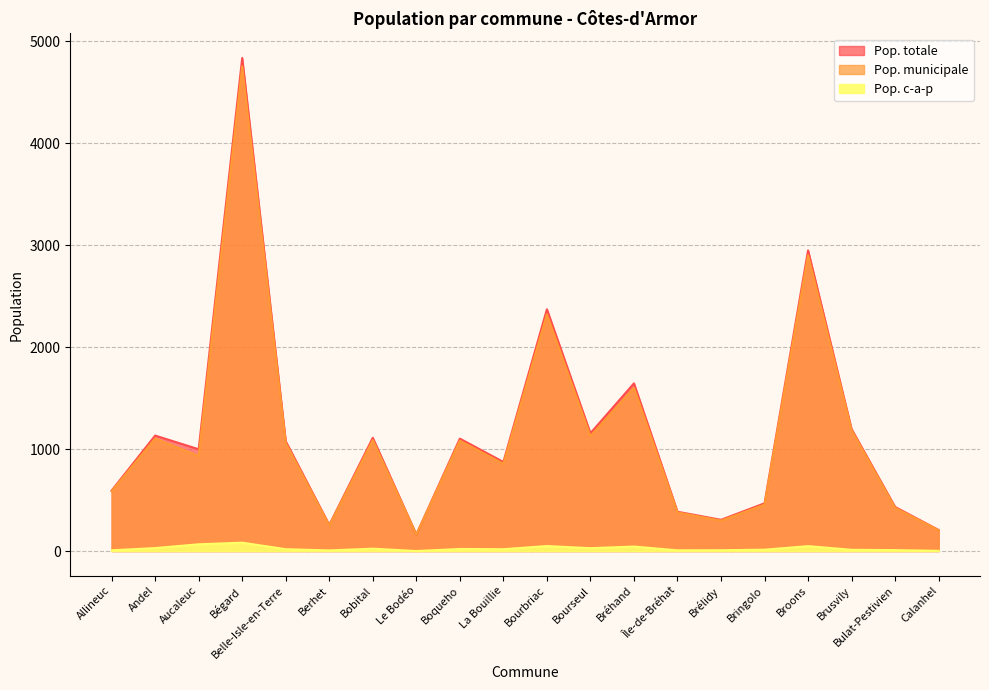

Is the value of Pop. municipale at Andel greater than the value of Pop. c-a-p at Bringolo?

Yes